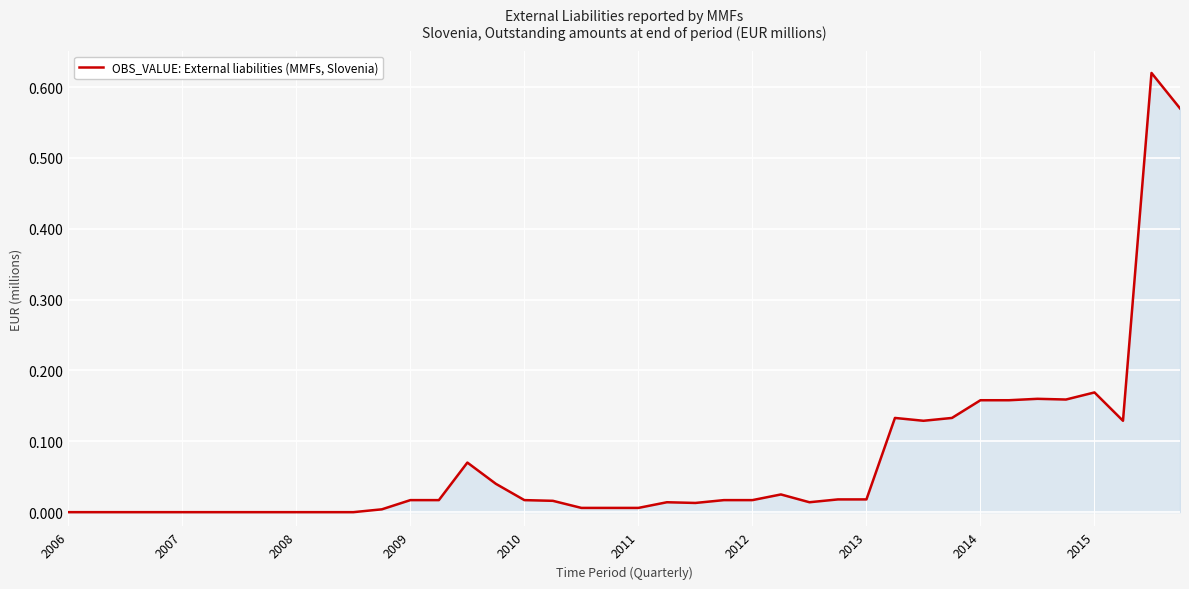

Does the chart have visible grid lines?

Yes